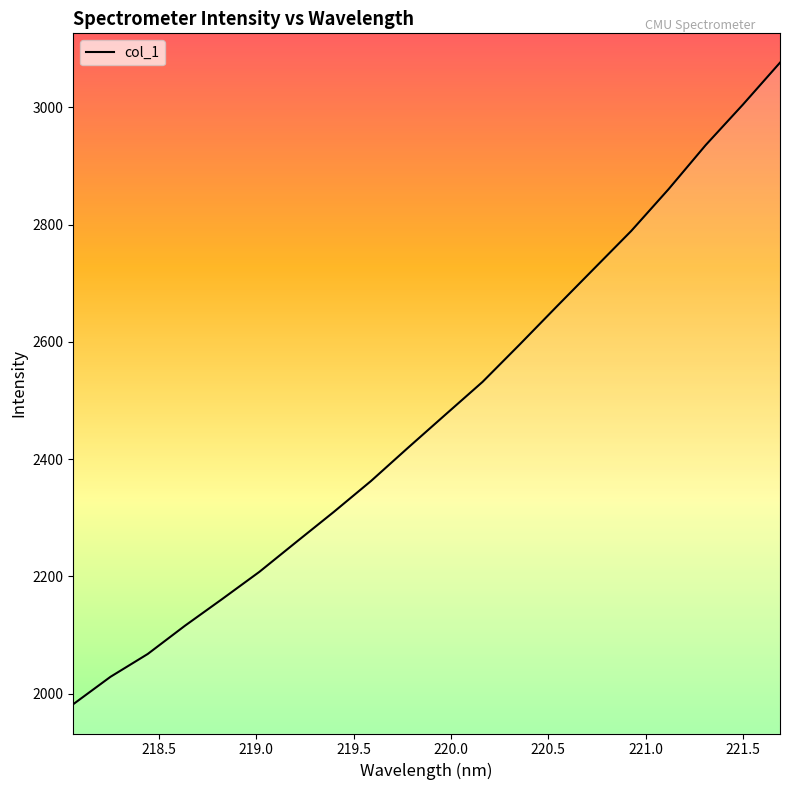

What is the minimum value shown in the chart?

1982.2